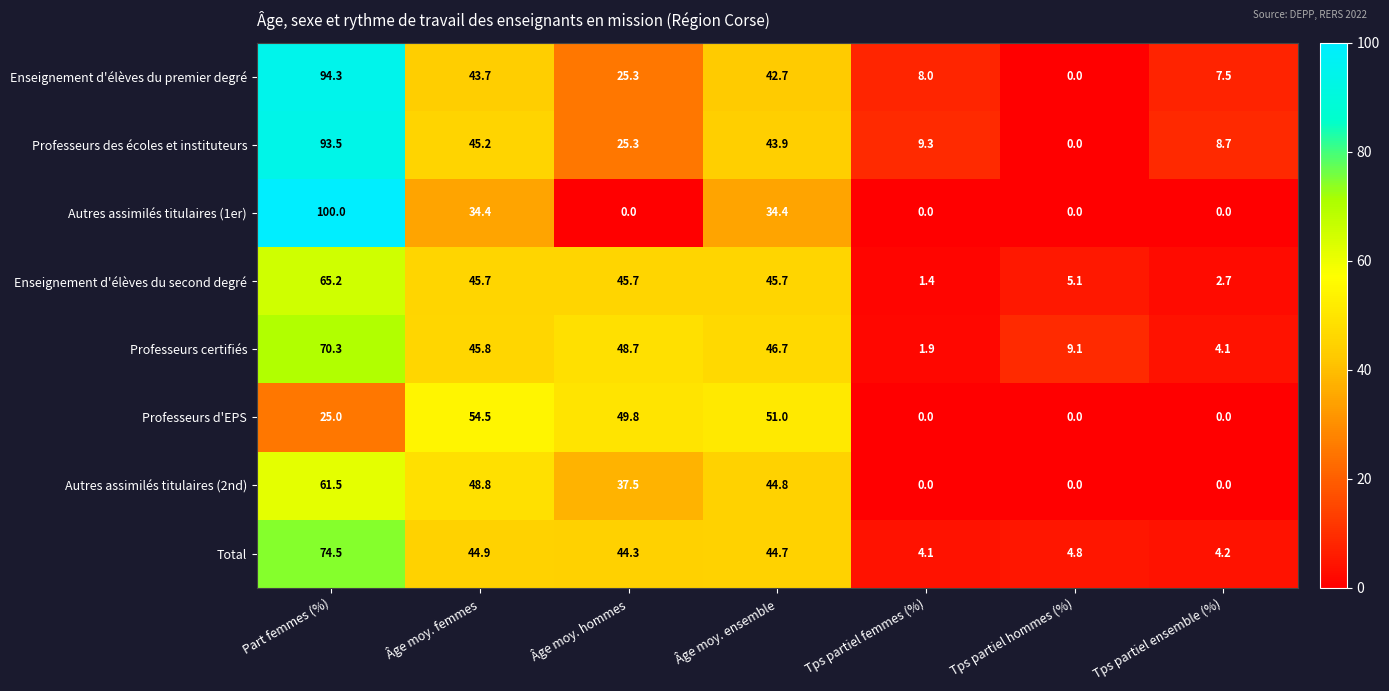

Between Âge moy. ensemble and Tps partiel ensemble (%), which series saw the biggest shift?

Professeurs d'EPS